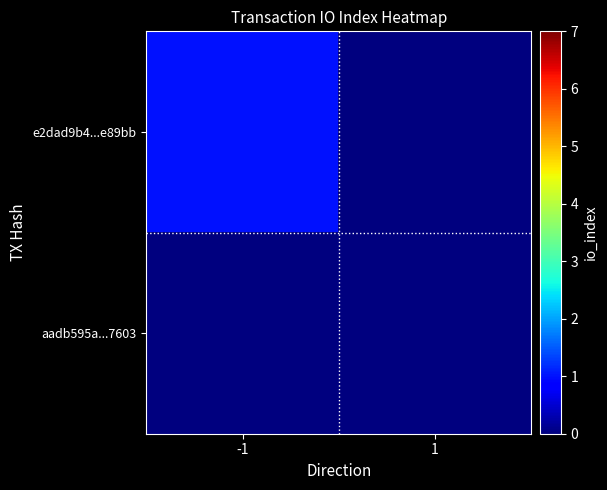

Reading left to right, transcribe all the data shown in this chart.

e2dad9b4...e89bb: -1=1	1=0
aadb595a...7603: -1=0	1=0